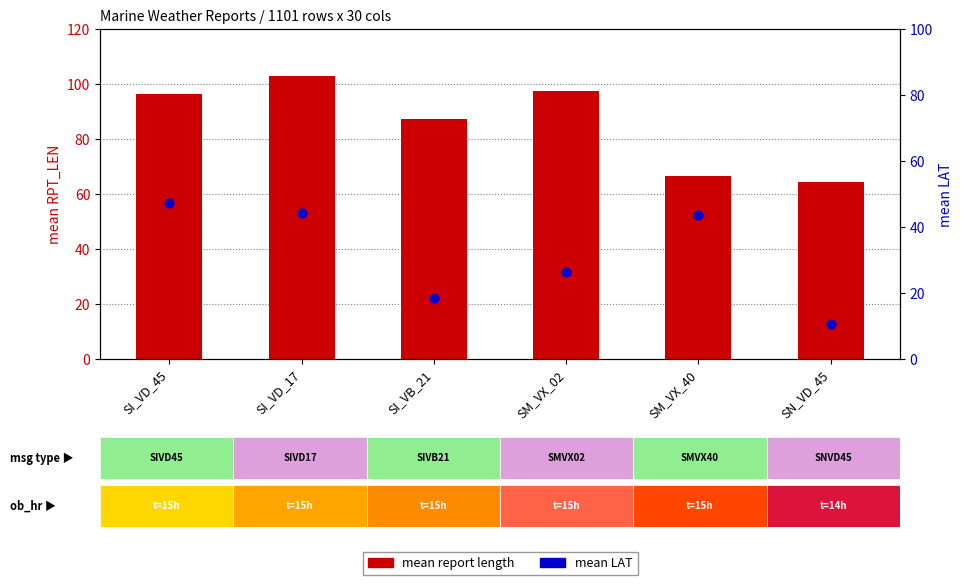

Is the value of mean LAT at SI_VD_45 greater than the value of mean report length at SI_VD_17?

No